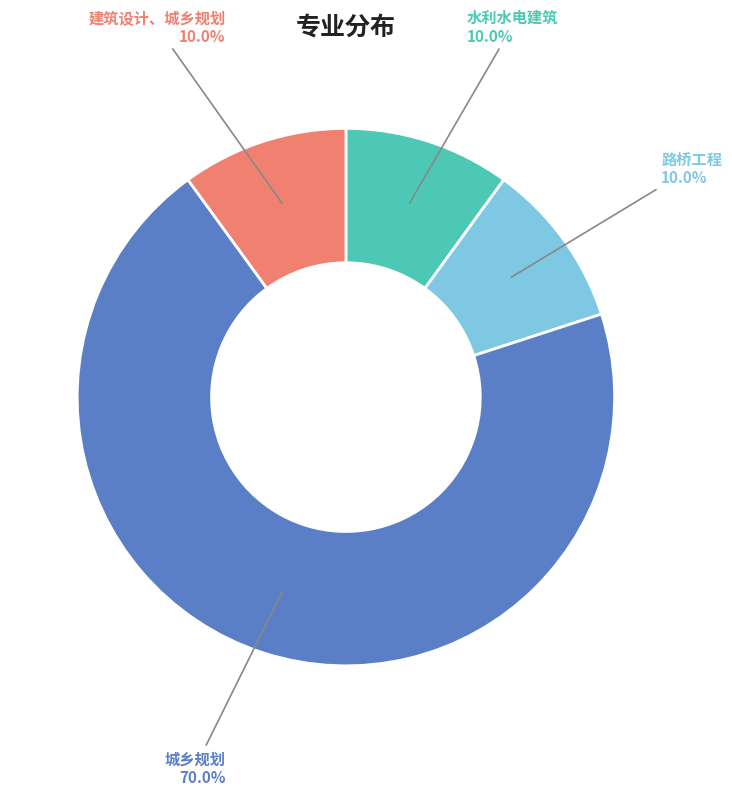

To the nearest percent, what portion does 路桥工程 represent?

10%